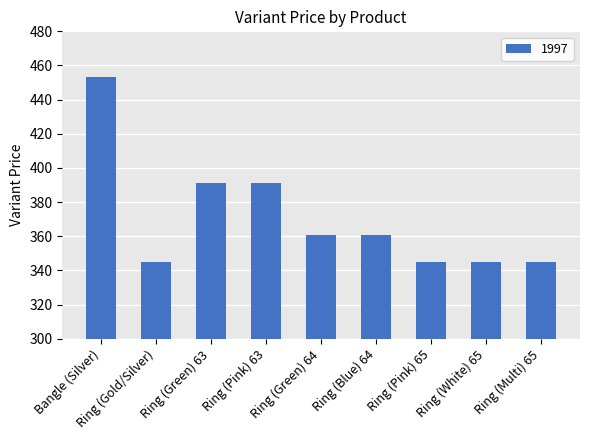

The chart shows a value of 391.4 at Ring (Green) 63. True or false?

True